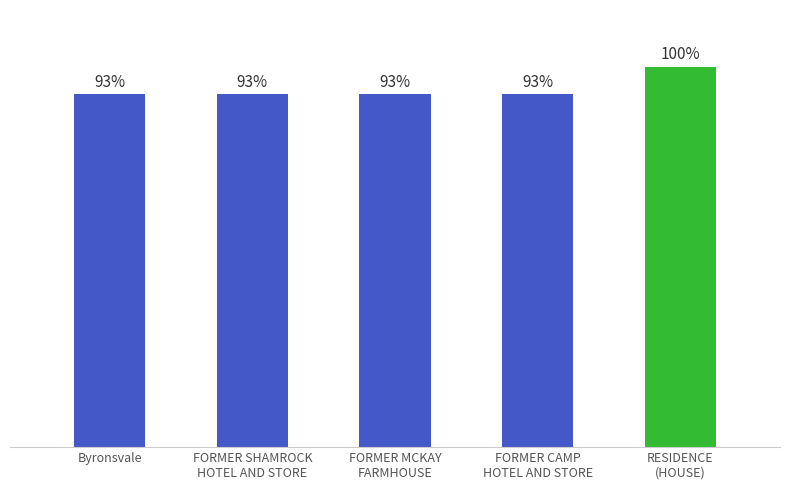

What is the change in value from FORMER SHAMROCK
HOTEL AND STORE to FORMER CAMP
HOTEL AND STORE?

+22